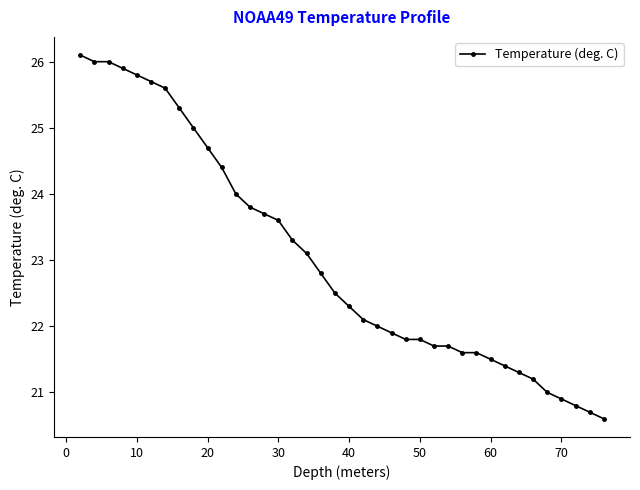

What is the sum of all values?

875.2